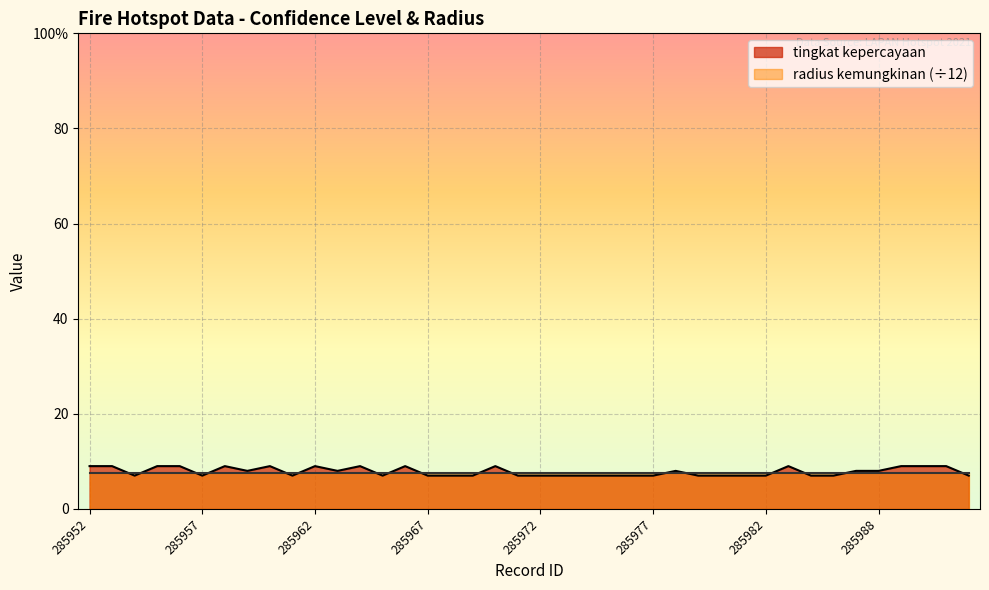

What are all the series names shown in the legend?

tingkat kepercayaan, radius kemungkinan (÷12)